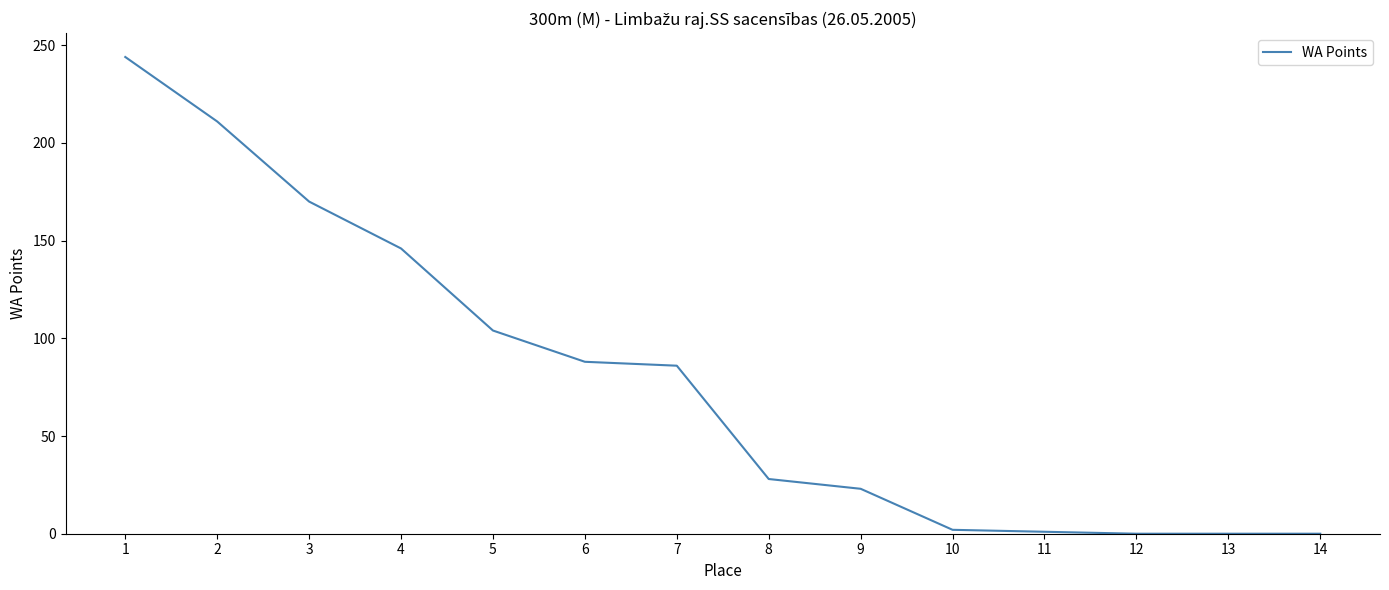

What is the greatest value displayed?

244